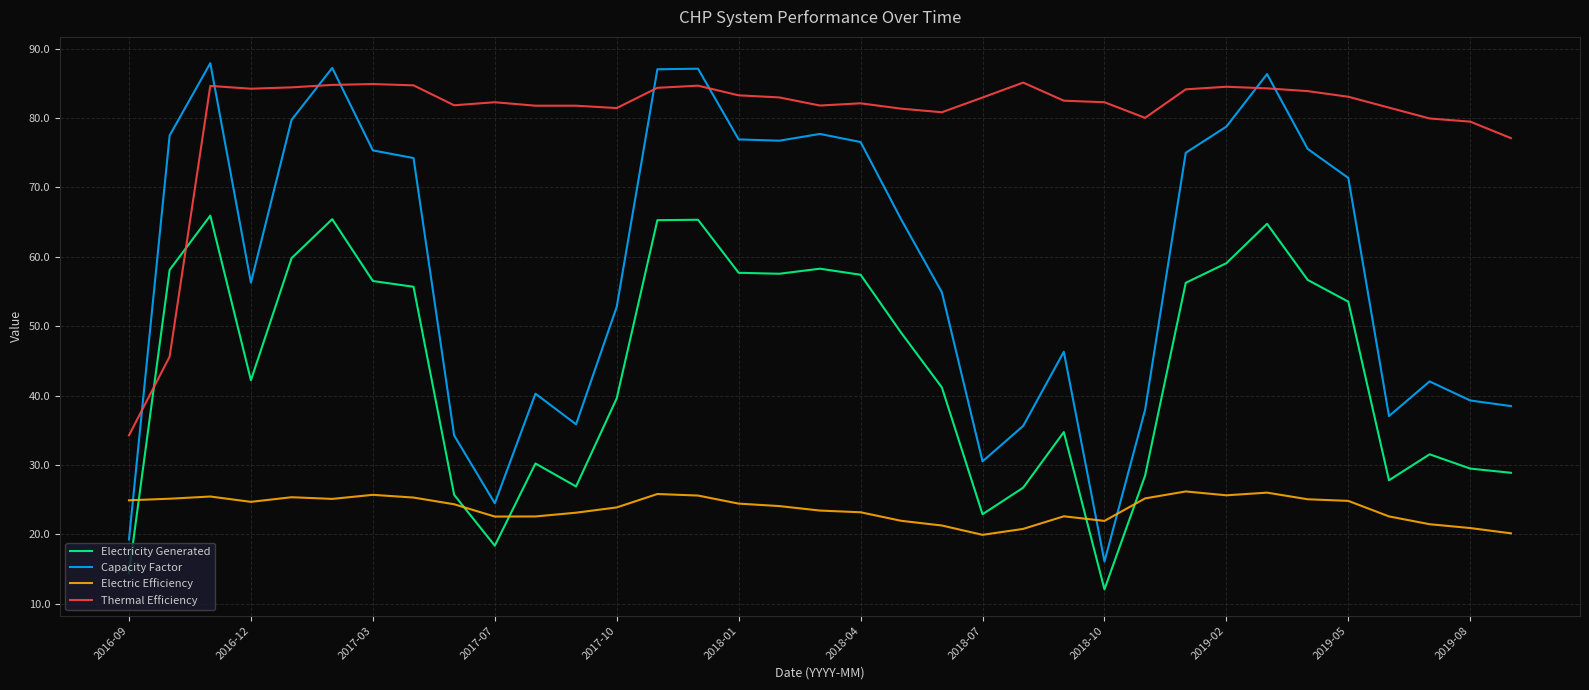

What are all the series names shown in the legend?

Electricity Generated, Capacity Factor, Electric Efficiency, Thermal Efficiency